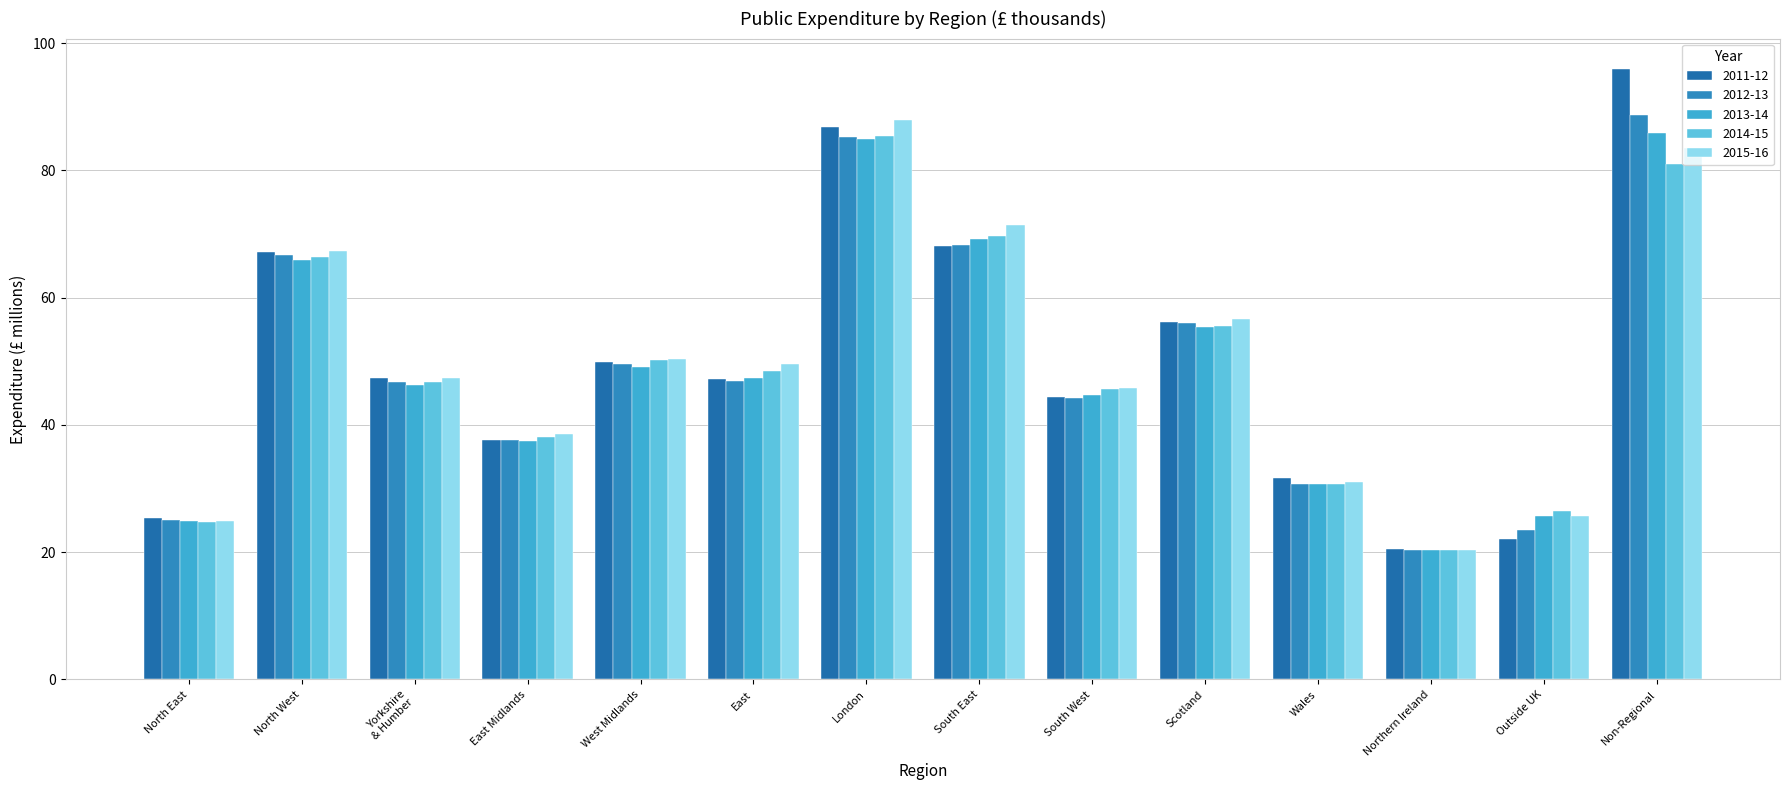

How many bars are there in each group?

5